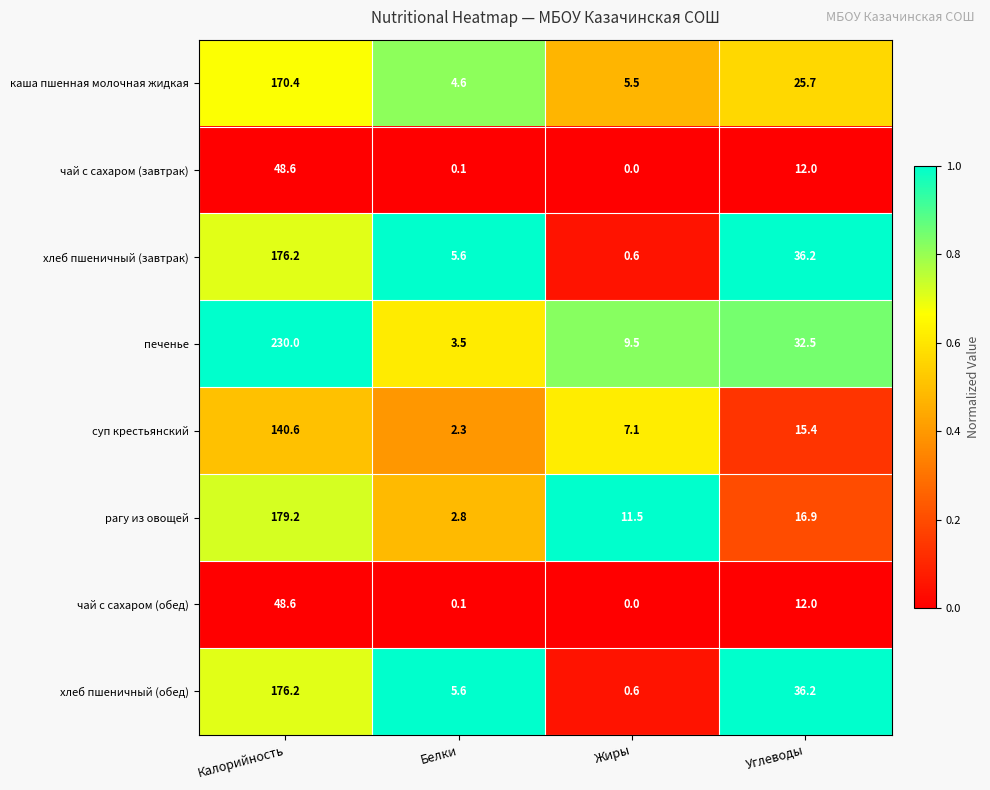

What is the difference between the highest and lowest values at Белки?

5.5